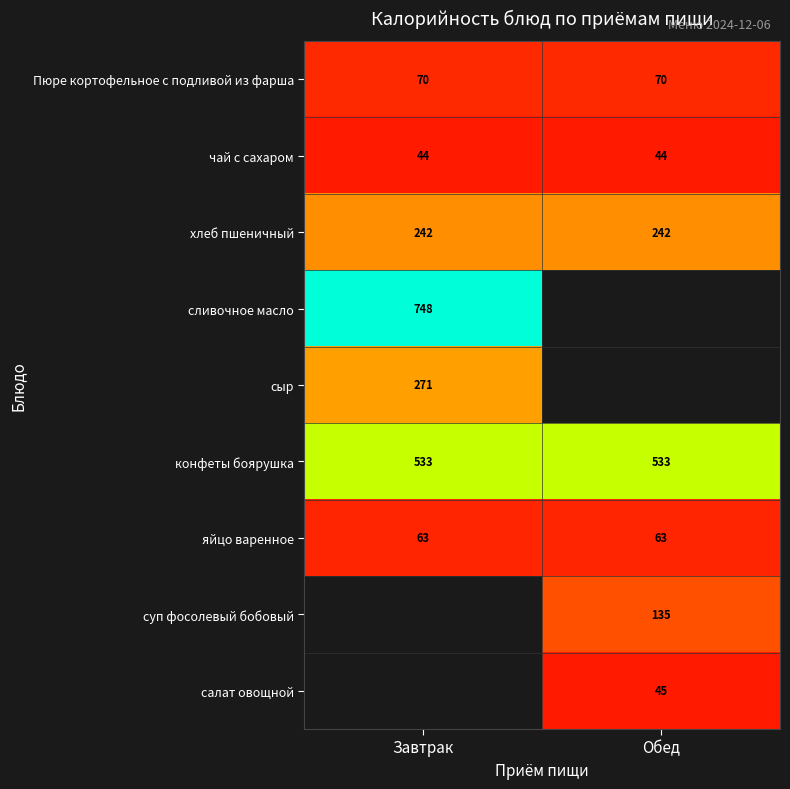

What is the lowest value of the хлеб пшеничный series?

242